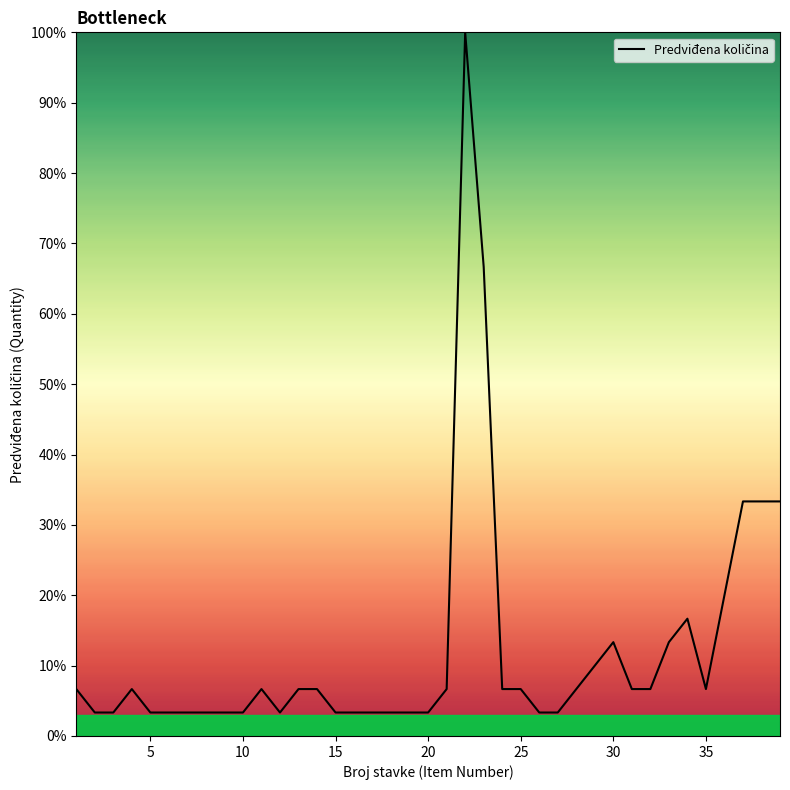

What is the greatest value displayed?

100.0